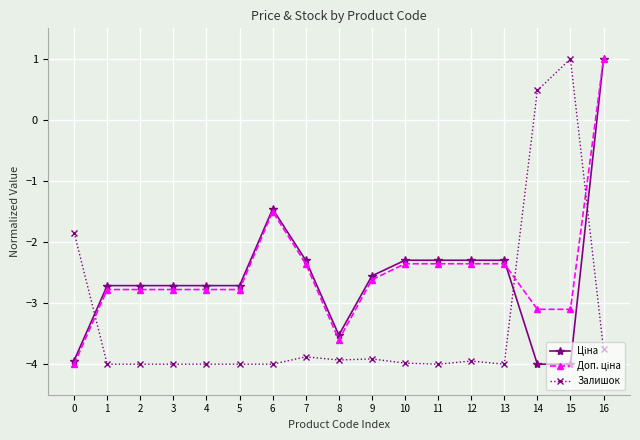

At which category is the sum across all series the highest?

16